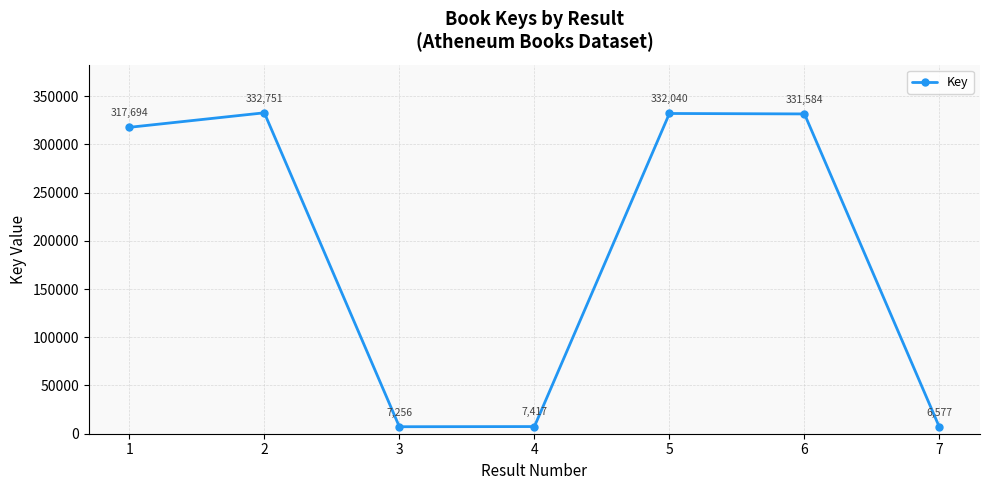

Where is the first local maximum?

2